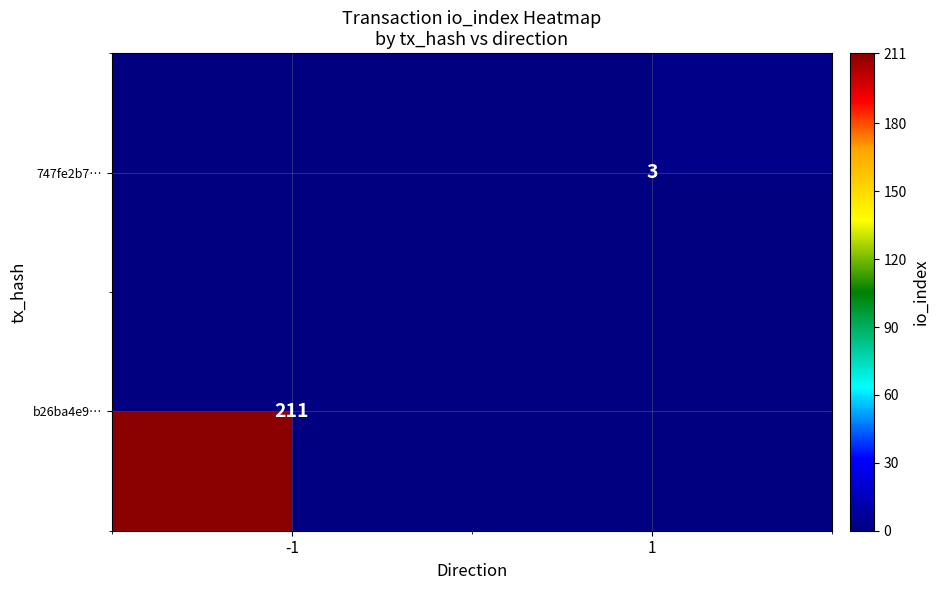

Rank the series by their average value, from highest to lowest.

b26ba4e9…, 747fe2b7…